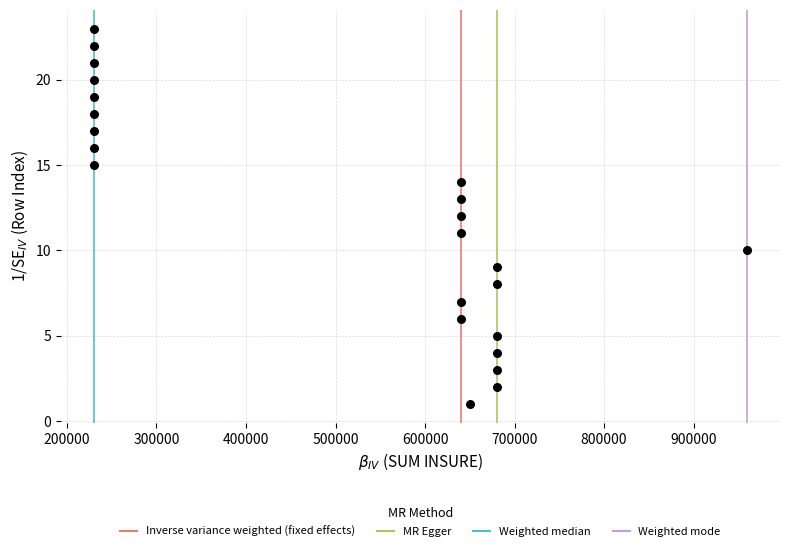

What is the range of Y values (max minus min)?

22